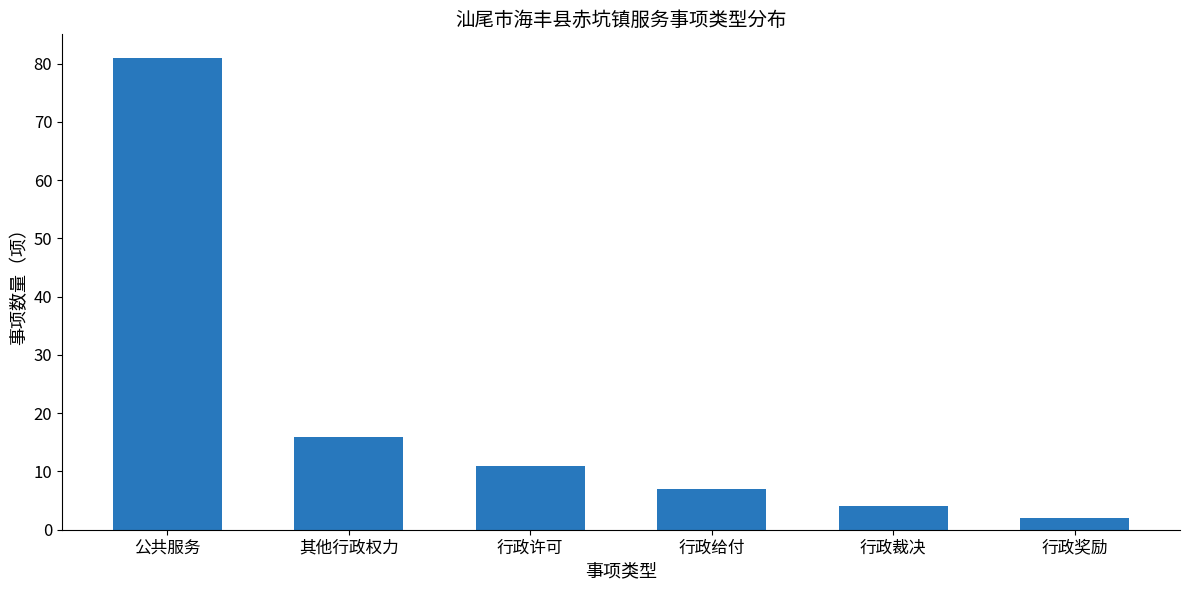

At which label does the data first exceed 11?

公共服务